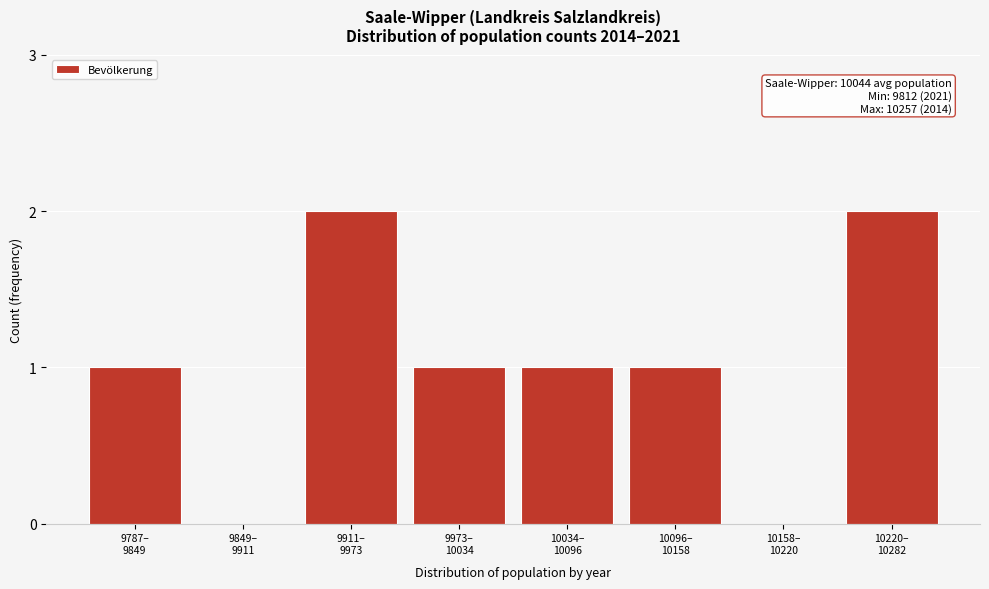

What is the sum of all values?

8